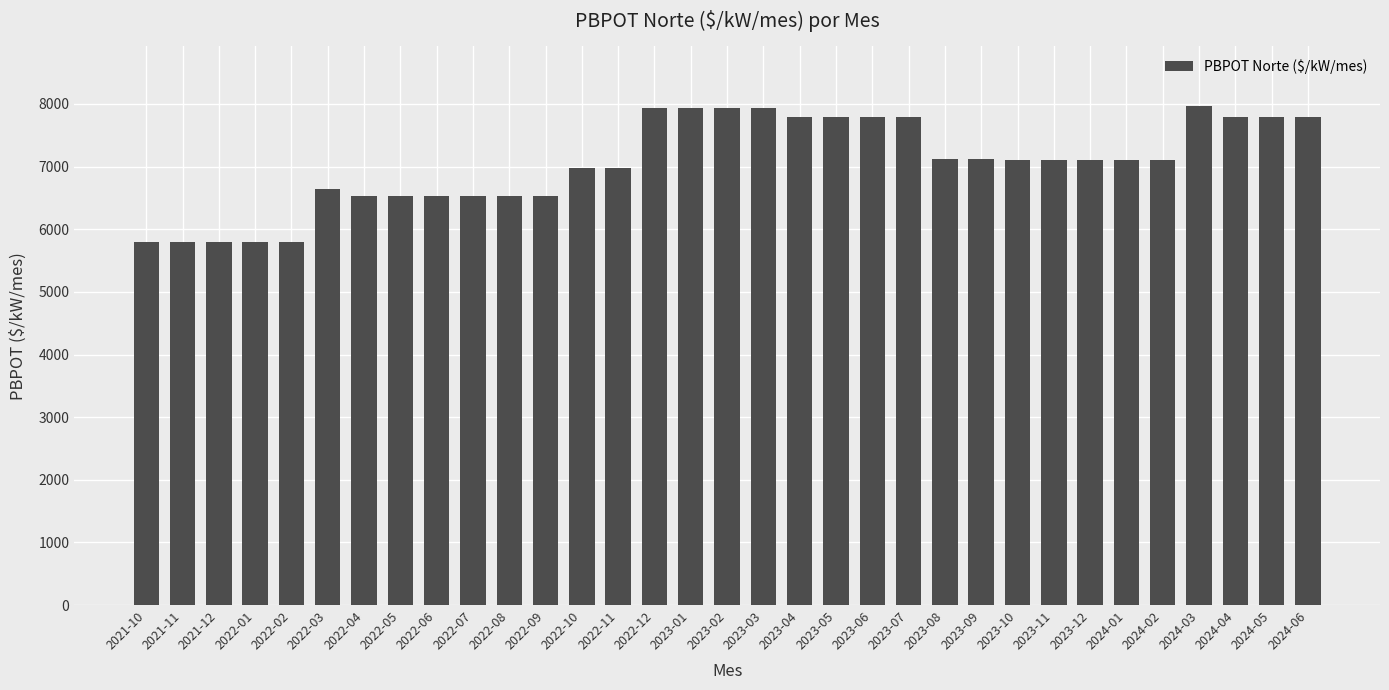

Count the number of values greater than 7110.

19